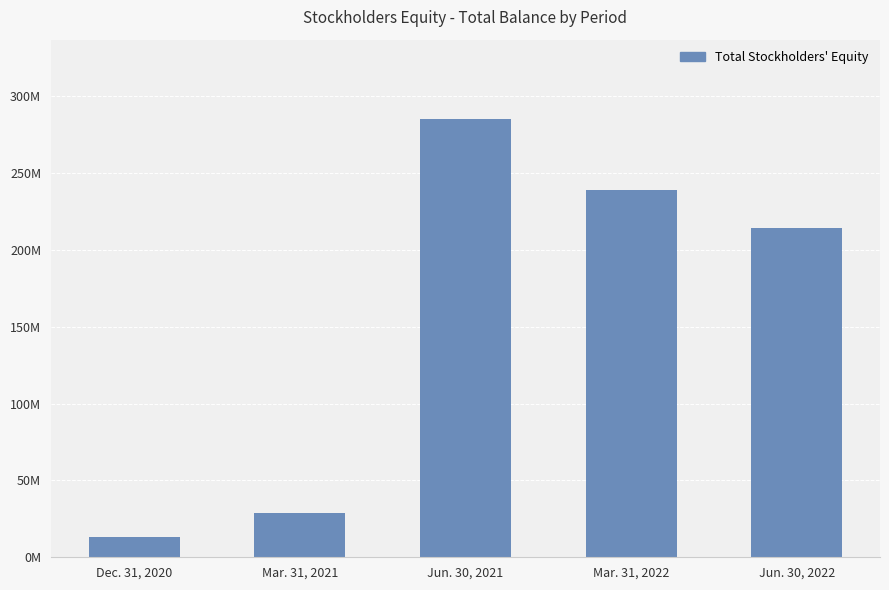

Between Mar. 31, 2022 and Jun. 30, 2021, which is larger?

Jun. 30, 2021